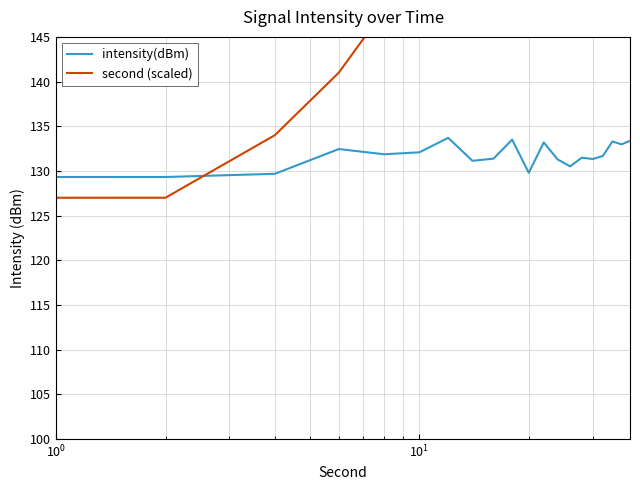

Rank the series by their average value, from highest to lowest.

second (scaled), intensity(dBm)